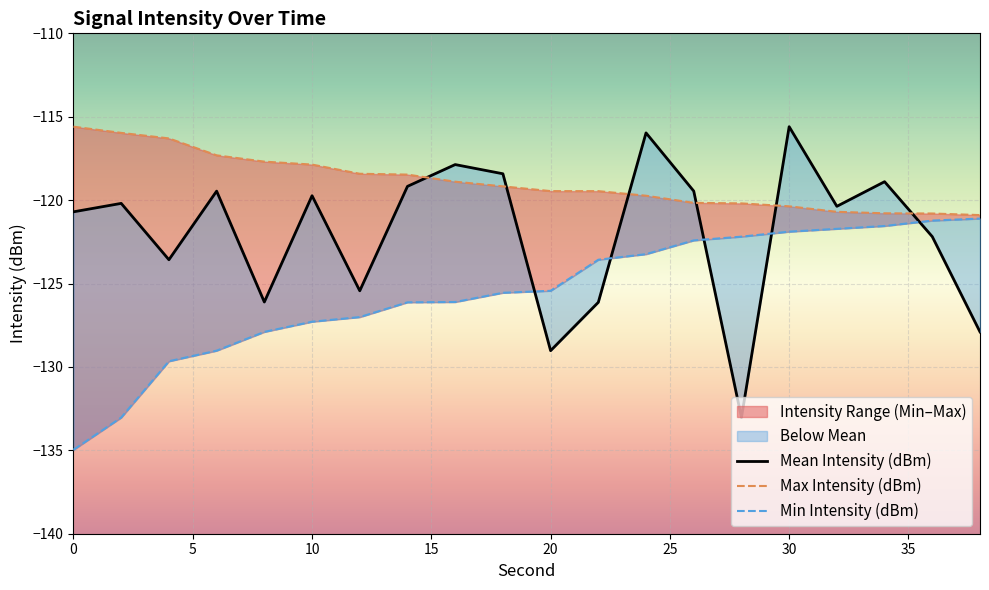

Where is the first local minimum for Mean Intensity (dBm)?

4